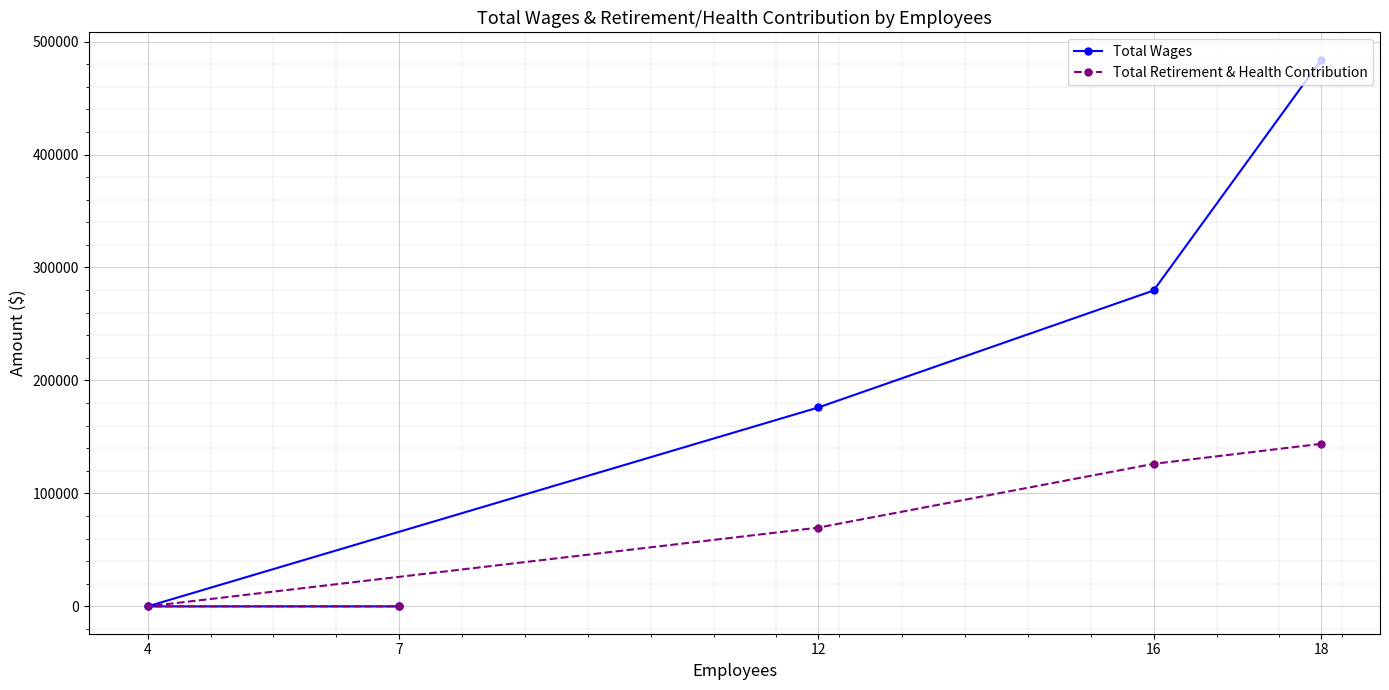

Which series changed the most between 12 and 7?

Total Wages